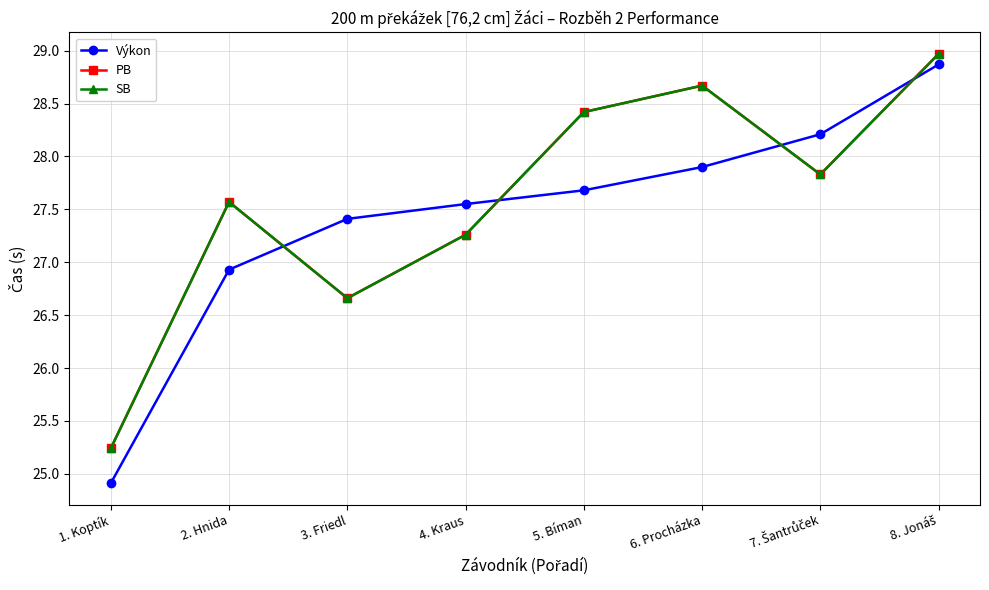

Which series changed the most between 1. Koptík and 4. Kraus?

Výkon